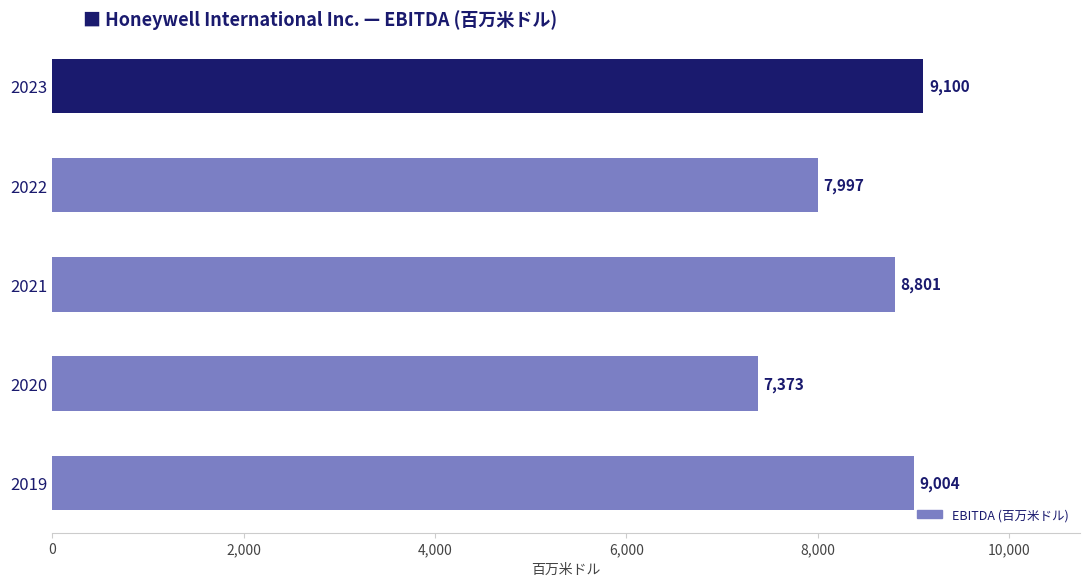

Are the bars grouped side by side (vs. stacked)?

No